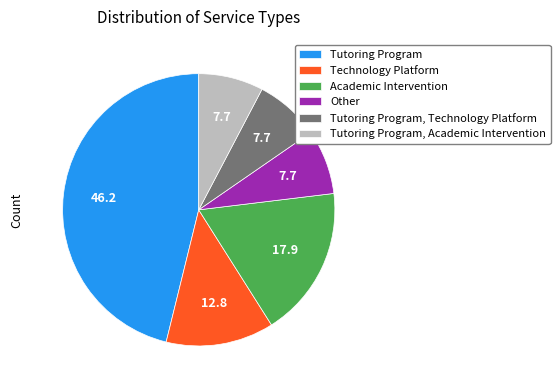

Does Tutoring Program, Academic Intervention account for over 50% of the chart?

No